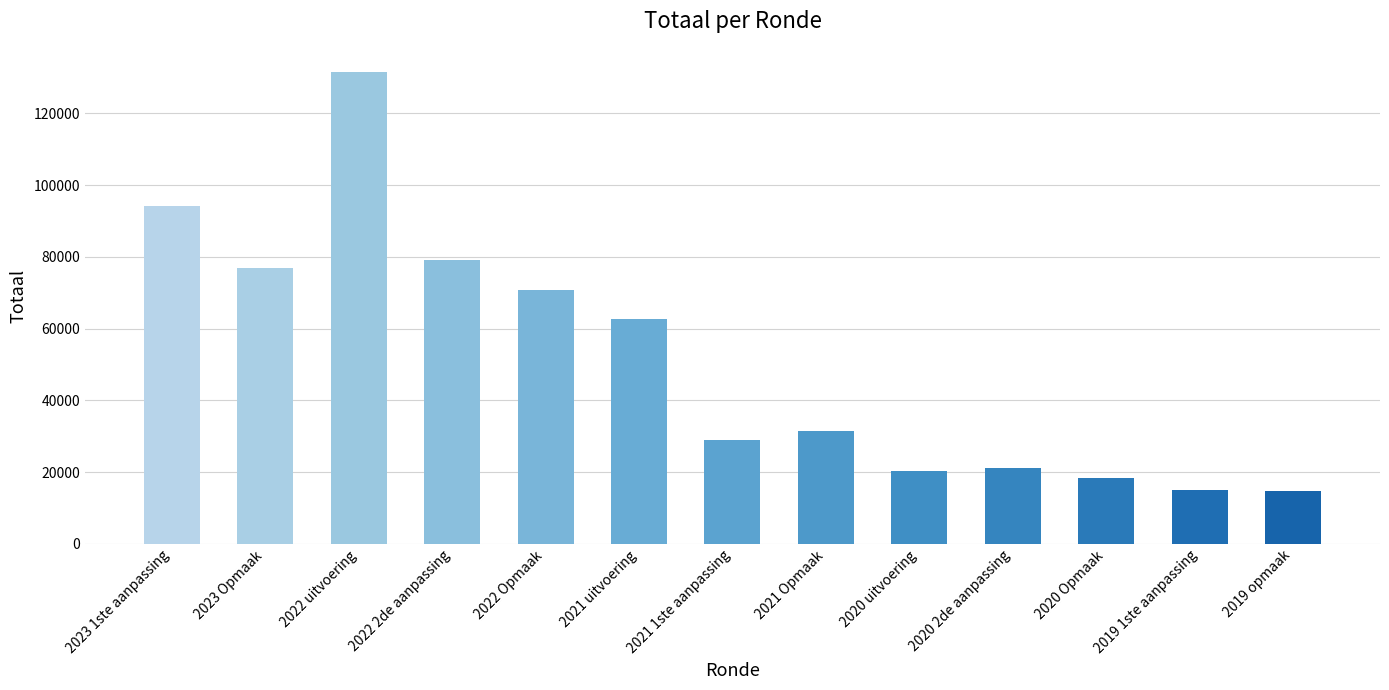

What is the value of the 5th bar from the left?

70710